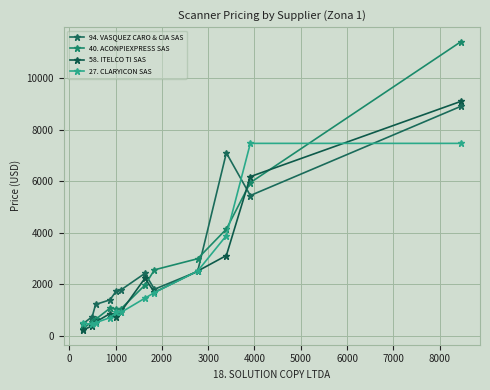

How many distinct data groups are displayed?

4